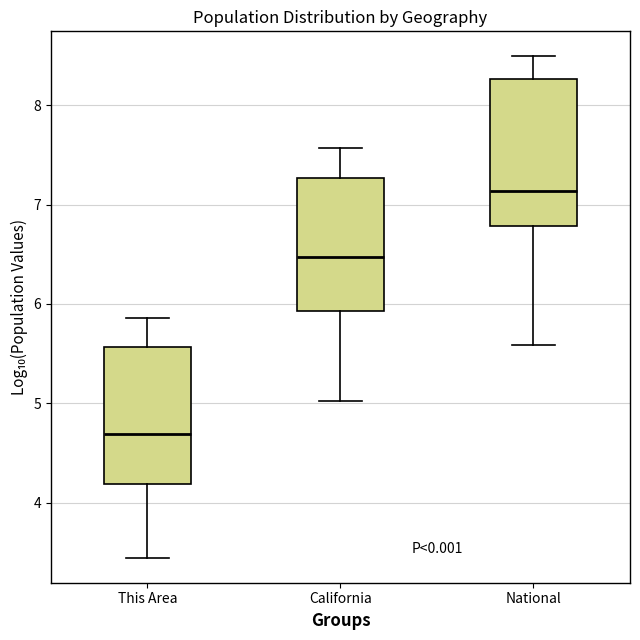

Where does the median line of the box for National sit on the y-axis? The values are not printed on the chart, so give them approximately, as read against the axis.

7.1